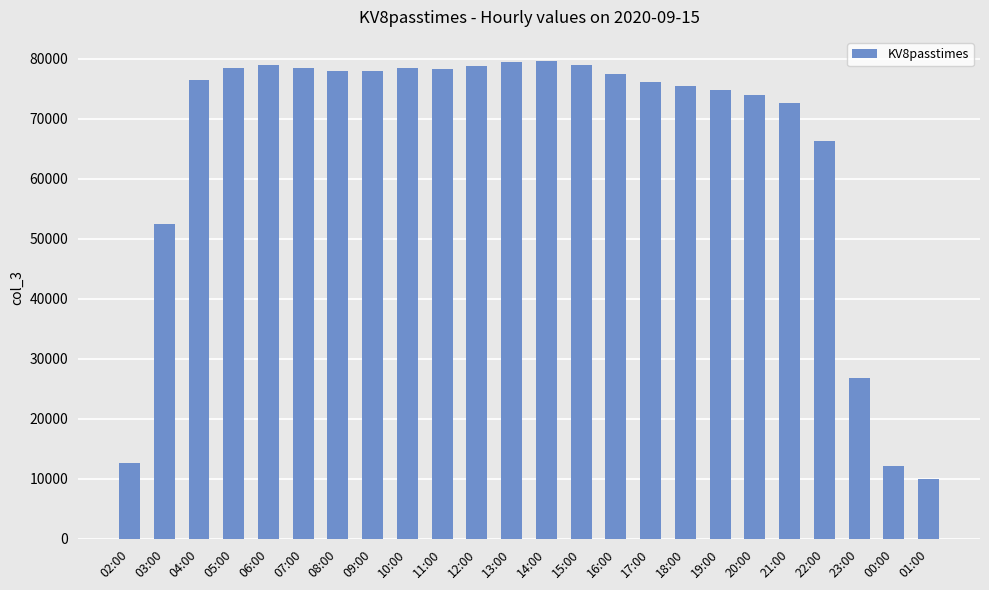

How many data points are less than 77515?

12